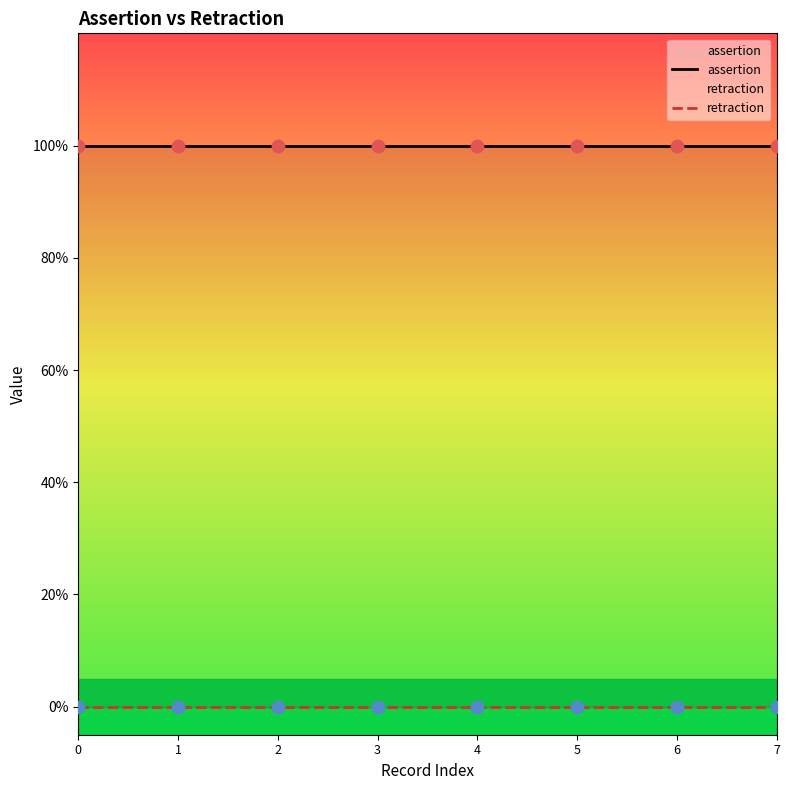

What are all the series names shown in the legend?

assertion, retraction